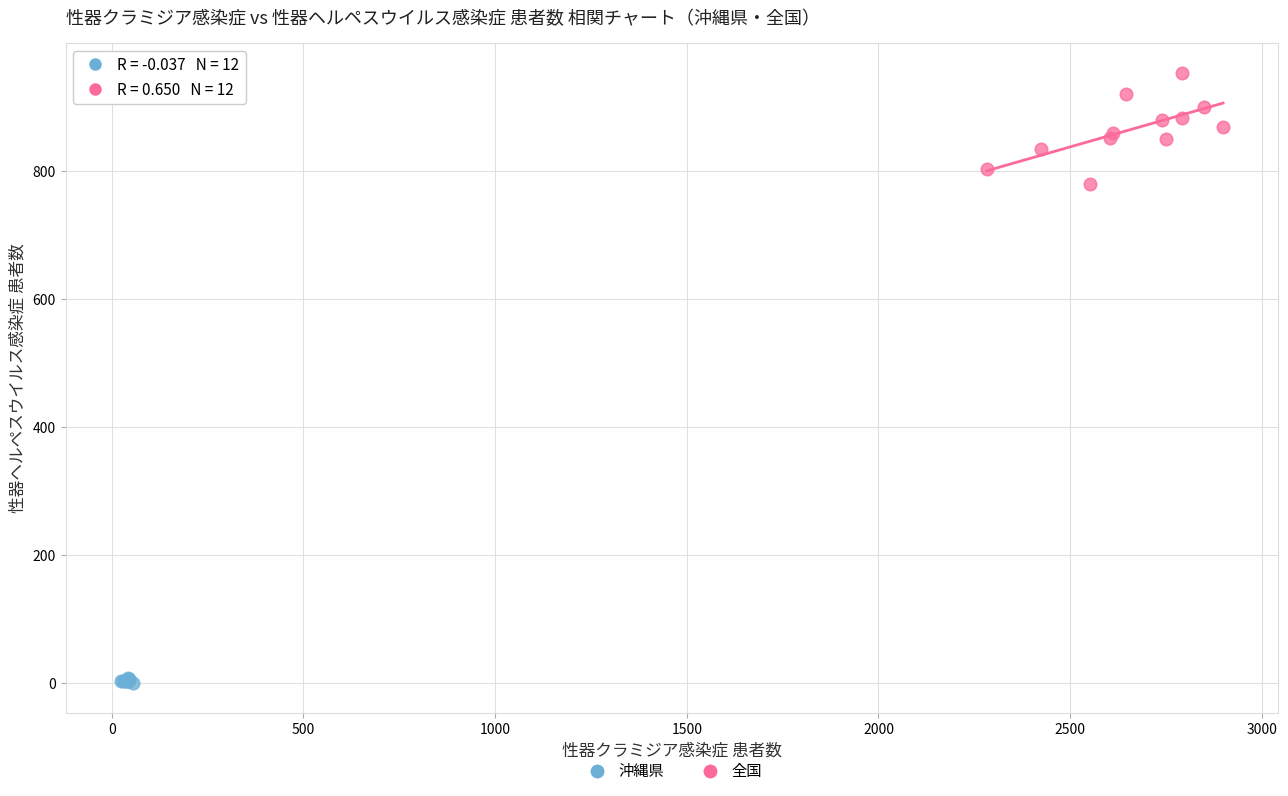

What are all the series names shown in the legend?

沖縄県, 全国